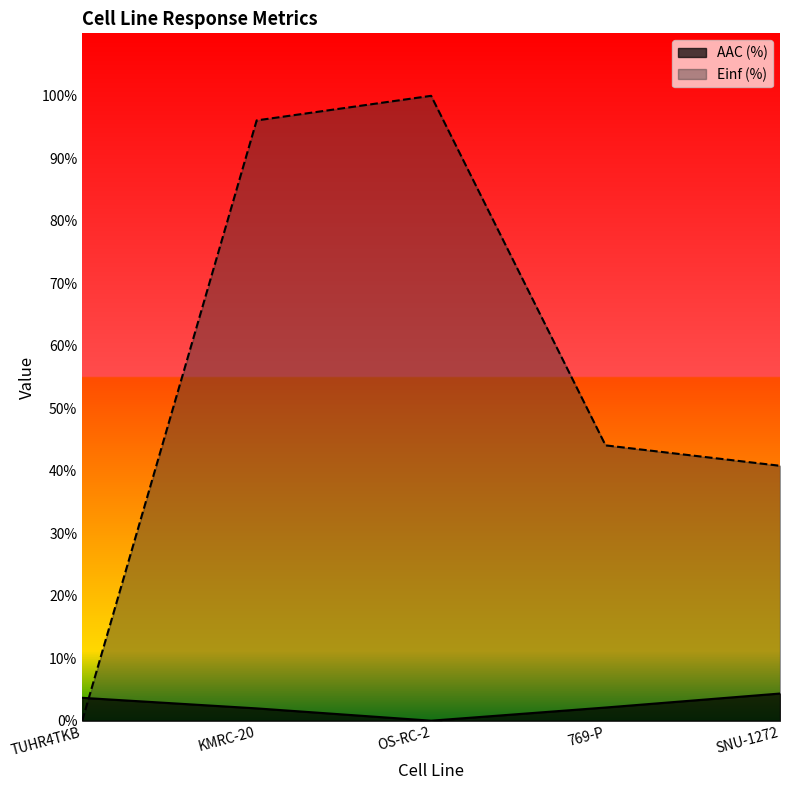

How many series are shown in this chart?

2